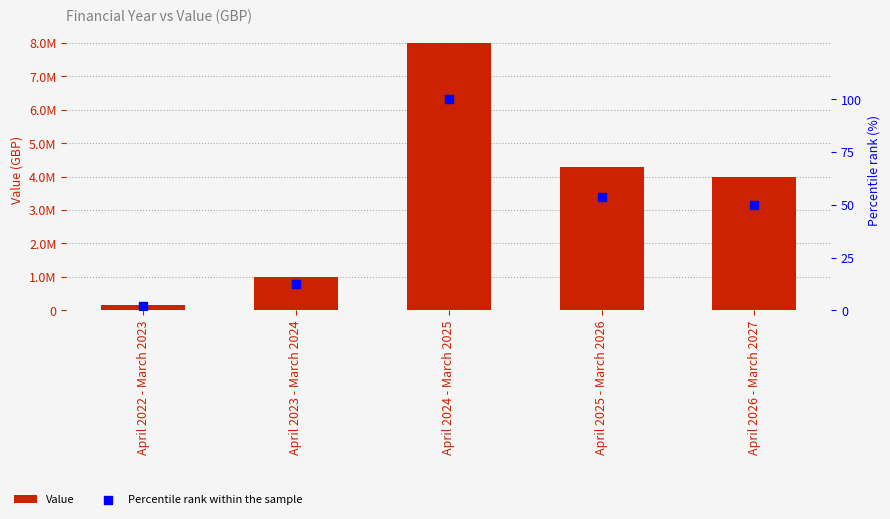

At which category is the sum across all series the highest?

April 2024 - March 2025